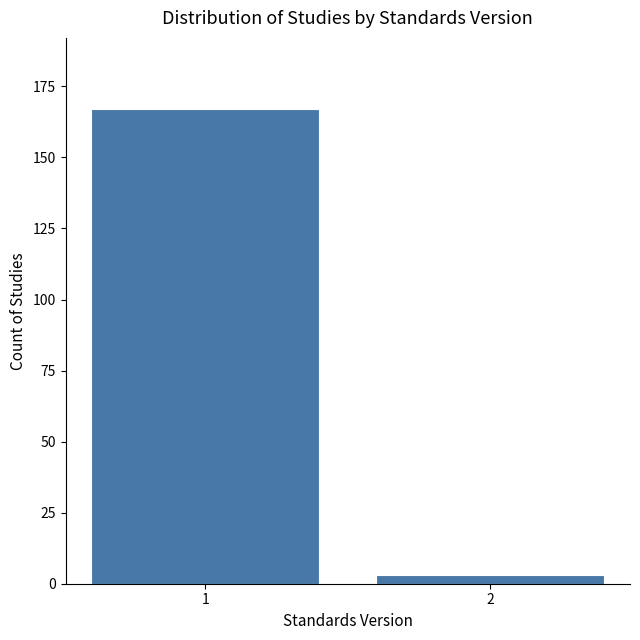

Reading right to left, list all the values displayed in this chart.

2=3	1=167